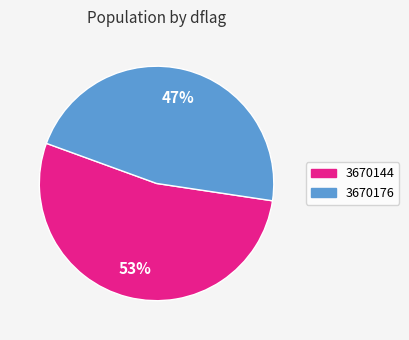

What is the smallest slice in the pie chart?

3670176